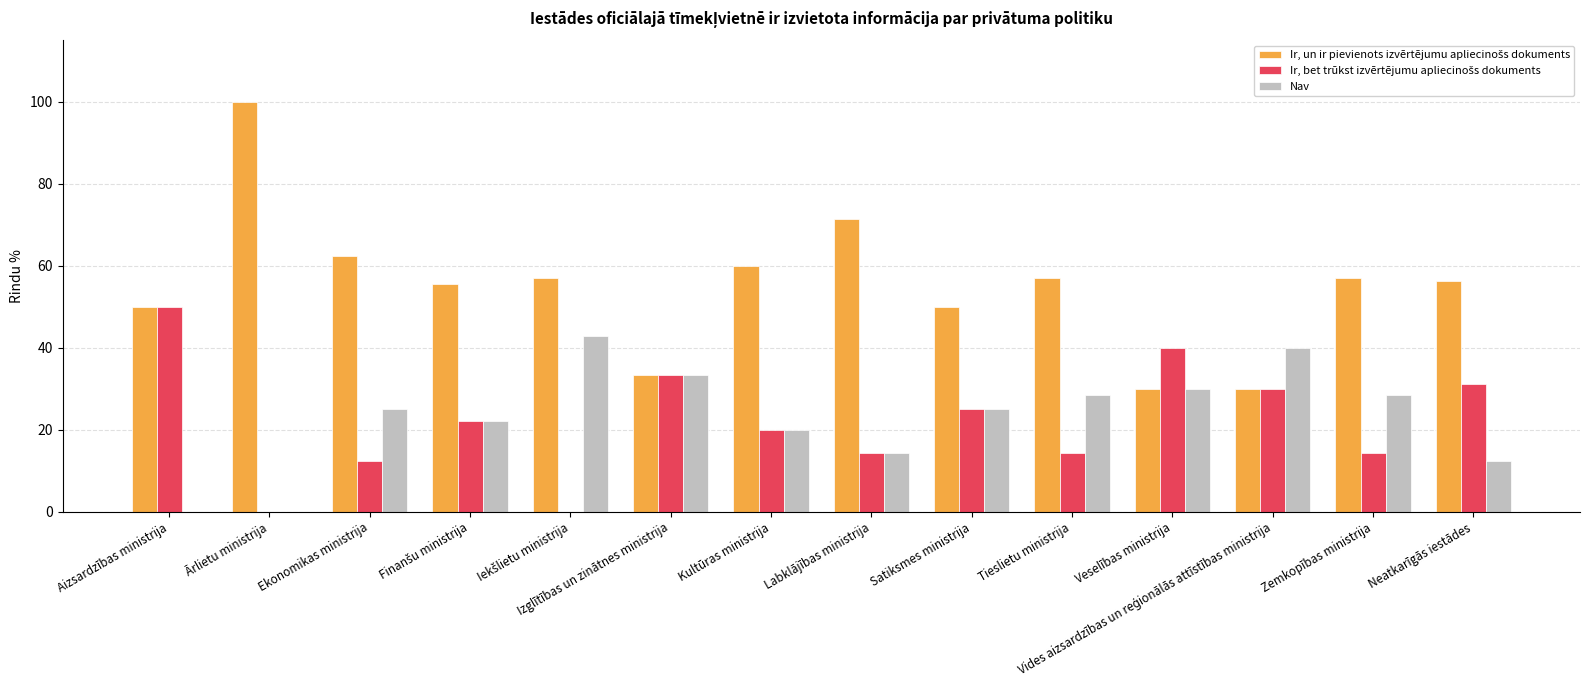

What is the total value across all series at Ekonomikas ministrija?

100.0